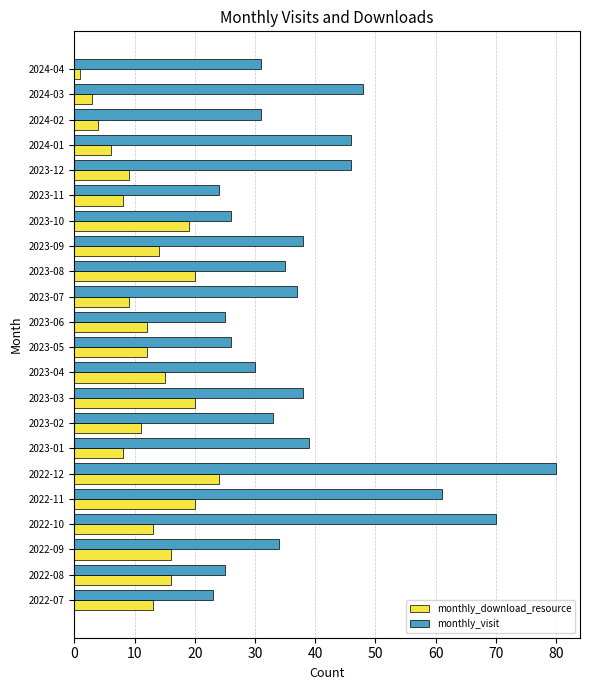

Read the monthly_visit value at 2023-08.

35